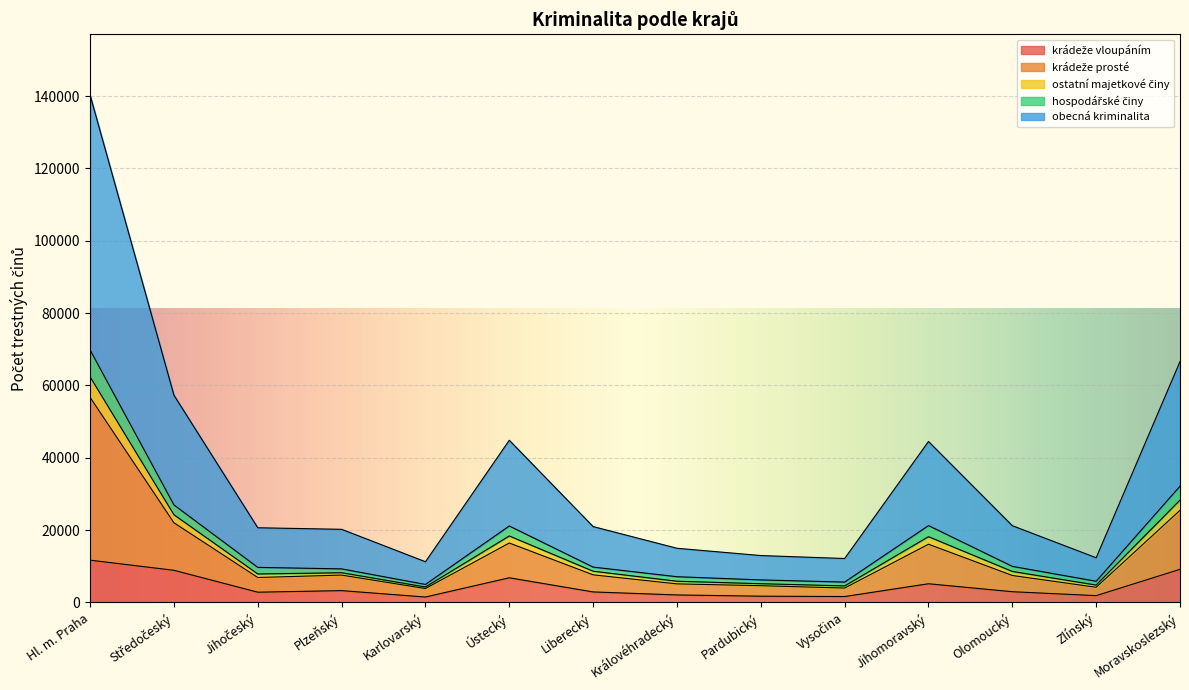

At which category is the sum across all series the highest?

Hl. m. Praha